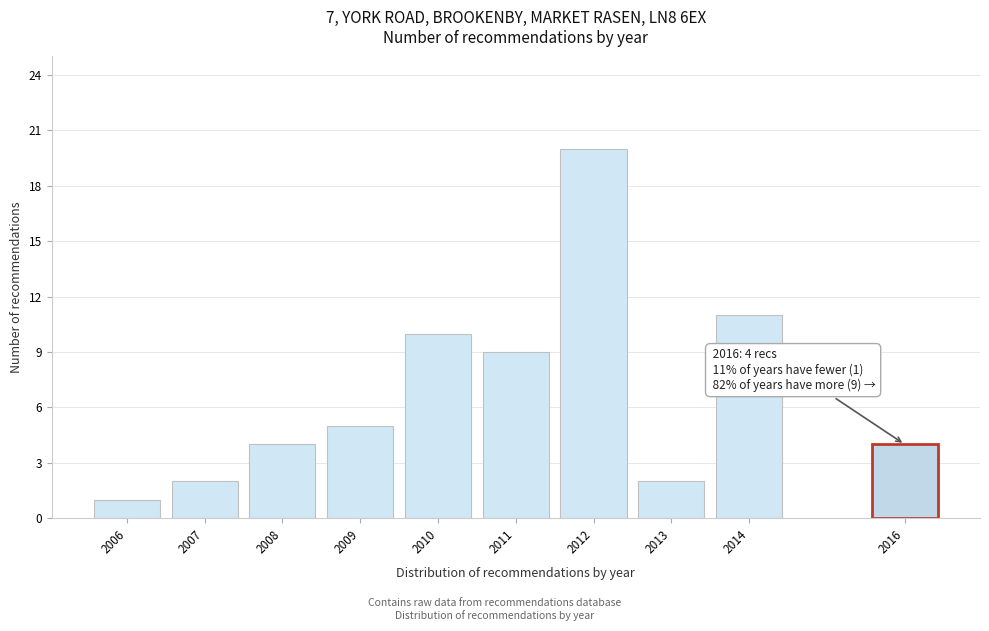

Reading right to left, extract all data points from this chart.

2016=4	2014=11	2013=2	2012=20	2011=9	2010=10	2009=5	2008=4	2007=2	2006=1